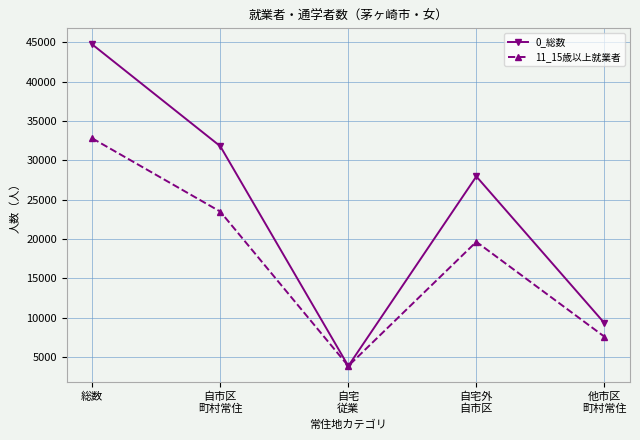

List the series in order of their peak value, highest first.

0_総数, 11_15歳以上就業者